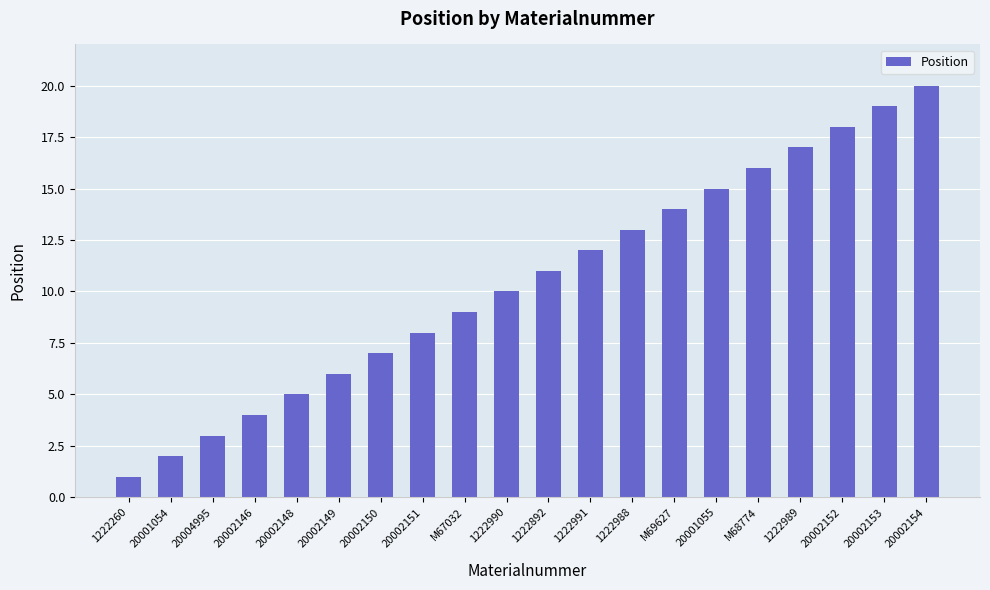

List the labels in order of value, largest first.

20002154, 20002153, 20002152, 1222989, M68774, 20001055, M69627, 1222988, 1222991, 1222892, 1222990, M67032, 20002151, 20002150, 20002149, 20002148, 20002146, 20004995, 20001054, 1222260